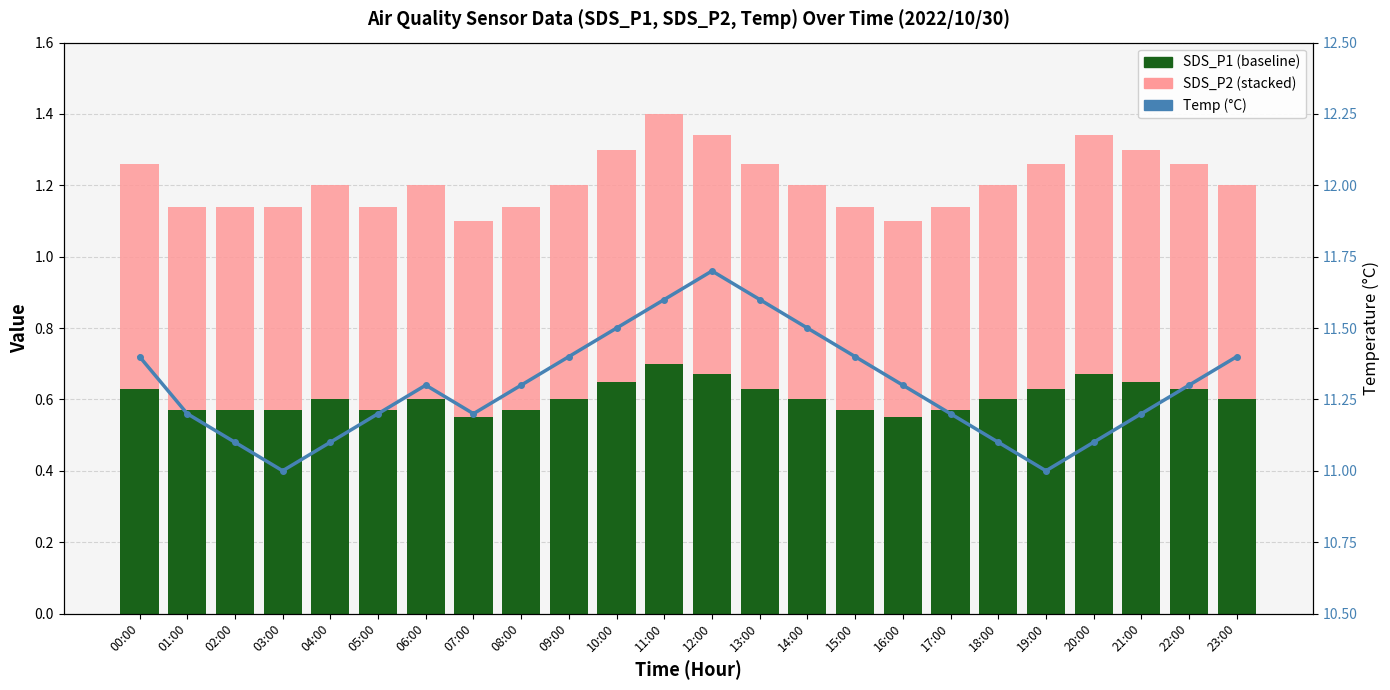

At how many categories does at least one series exceed 6?

24